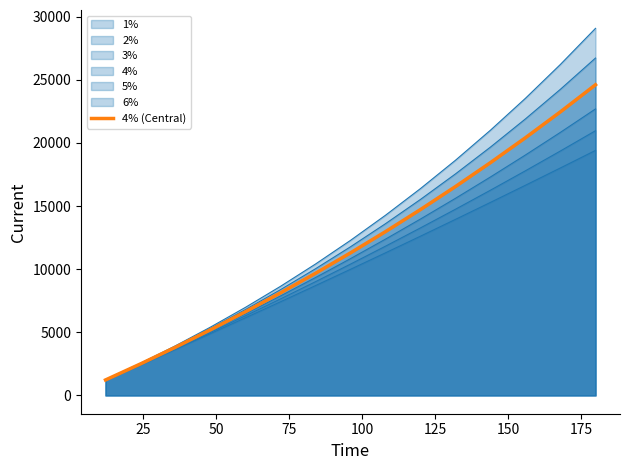

The chart shows a value of 372.7 at 0. True or false?

False